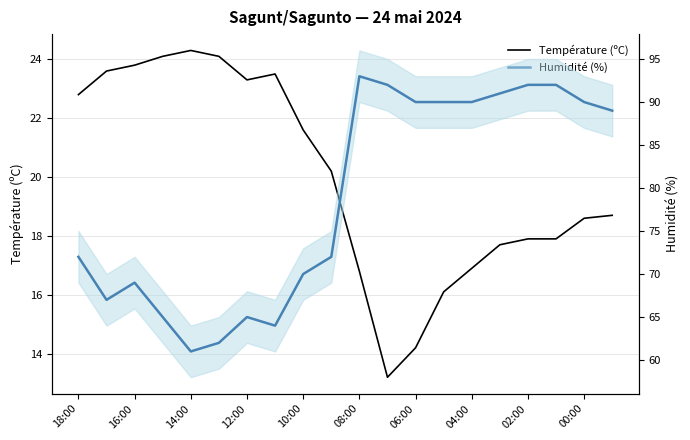

Reading left to right, list all the values displayed in this chart.

Température (ºC): 22.8	23.6	23.8	24.1	24.3	24.1	23.3	23.5	21.6	20.2	16.8	13.2	14.2	16.1	16.9	17.7	17.9	17.9	18.6	18.7
Humidité (%): 72.0	67.0	69.0	65.0	61.0	62.0	65.0	64.0	70.0	72.0	93.0	92.0	90.0	90.0	90.0	91.0	92.0	92.0	90.0	89.0